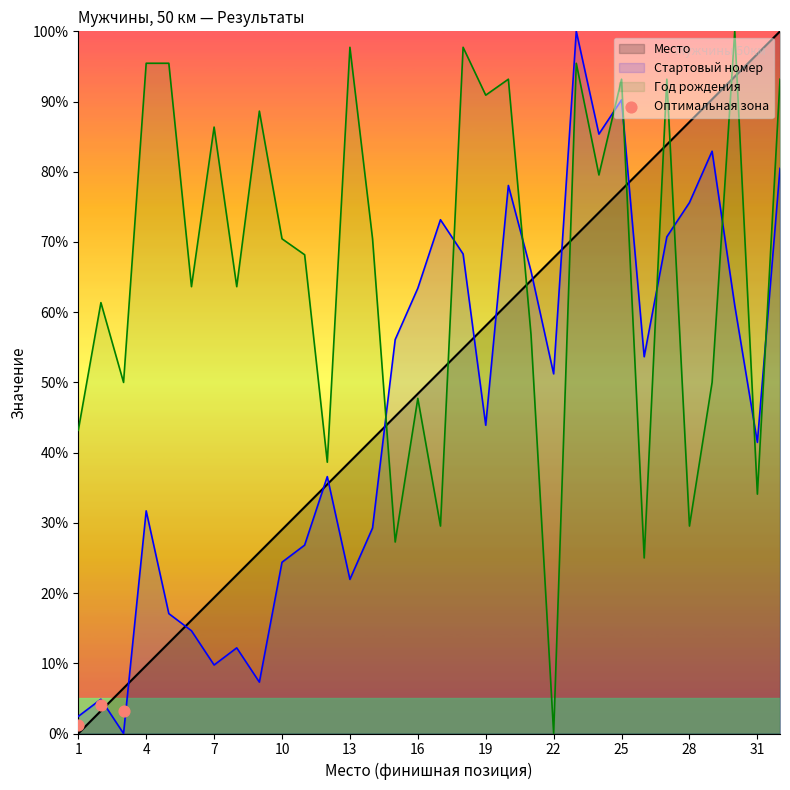

What is the maximum value for Год рождения?

100.0